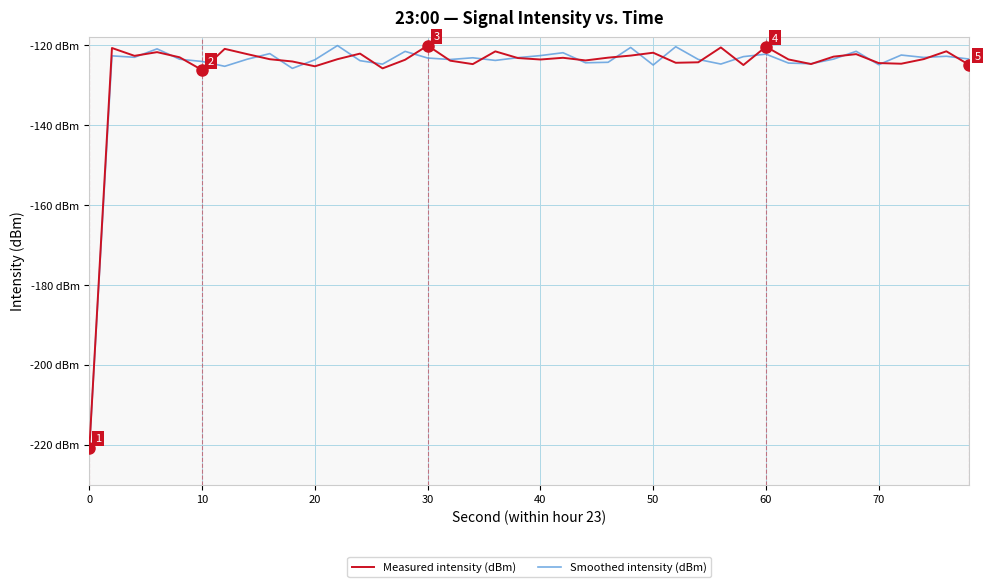

Reading left to right, extract all data points from this chart.

Measured intensity (dBm): -220.8	-120.7	-122.7	-121.8	-123.1	-126.3	-121.0	-122.3	-123.5	-124.1	-125.3	-123.5	-122.1	-125.8	-123.7	-120.1	-123.9	-124.8	-121.6	-123.2	-123.6	-123.2	-123.8	-123.2	-122.6	-121.9	-124.4	-124.3	-120.6	-125.0	-120.4	-123.6	-124.8	-122.9	-122.3	-124.5	-124.7	-123.5	-121.6	-124.9
Smoothed intensity (dBm): -220.8	-122.7	-123.1	-121.0	-123.5	-124.1	-125.3	-123.5	-122.1	-125.8	-123.7	-120.1	-123.9	-124.8	-121.6	-123.2	-123.6	-123.2	-123.8	-123.2	-122.6	-121.9	-124.4	-124.3	-120.6	-125.0	-120.4	-123.6	-124.8	-122.9	-122.3	-124.5	-124.7	-123.5	-121.6	-124.9	-122.5	-123.1	-122.8	-123.5